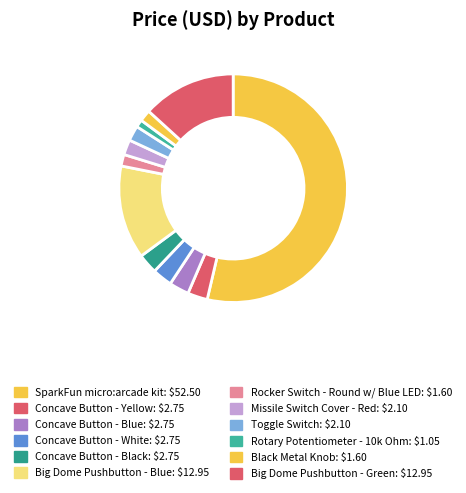

The Rotary Potentiometer - 10k Ohm slice represents 8% of the pie. True or false?

False